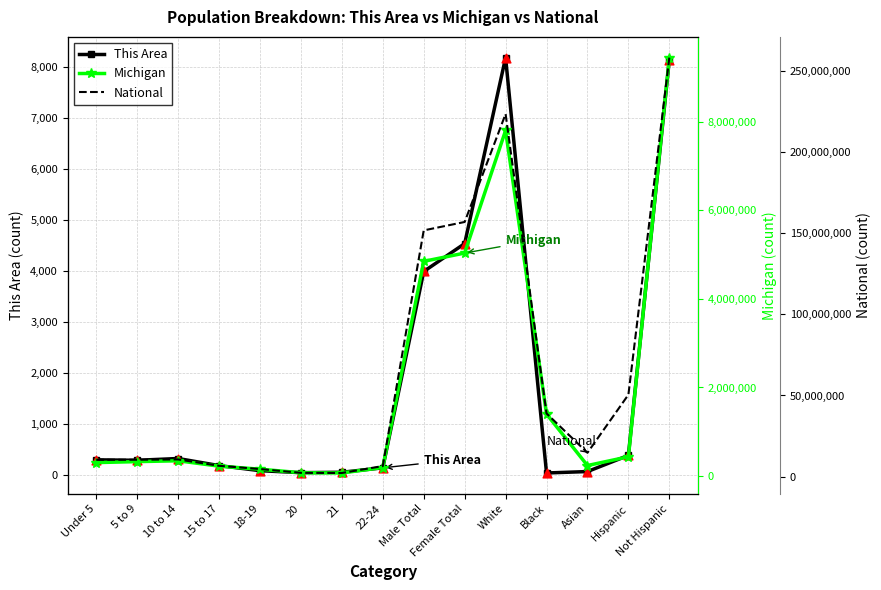

Which series reaches the maximum Y coordinate?

National